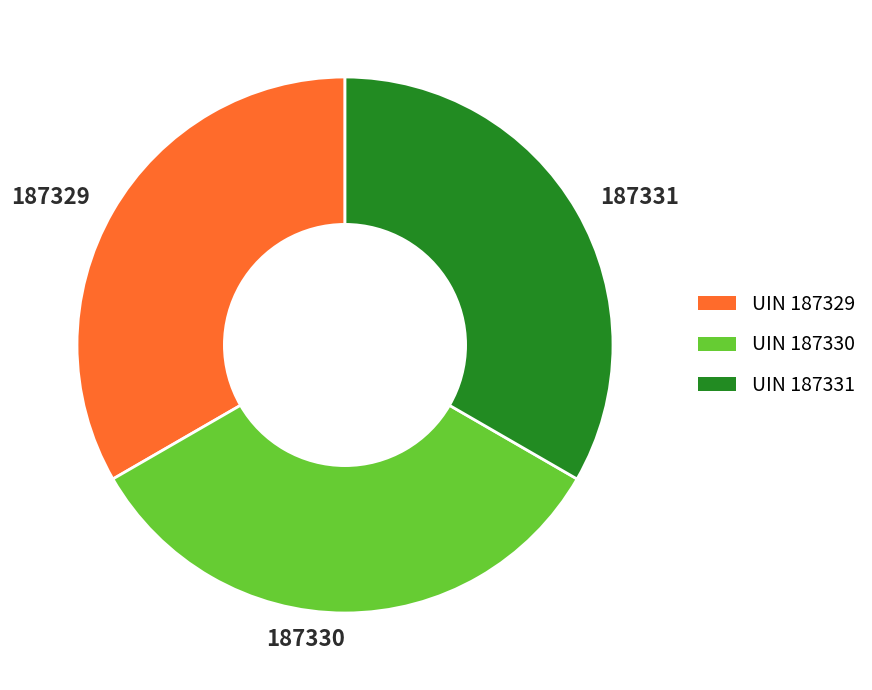

The 187330 slice represents 33% of the pie. True or false?

True